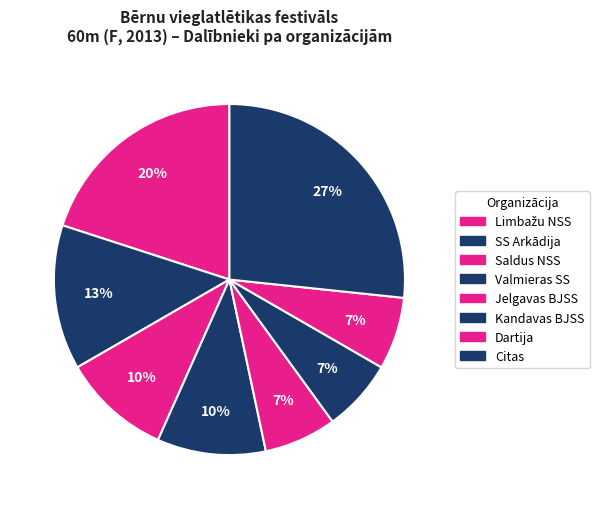

How many slices are in this pie chart?

8